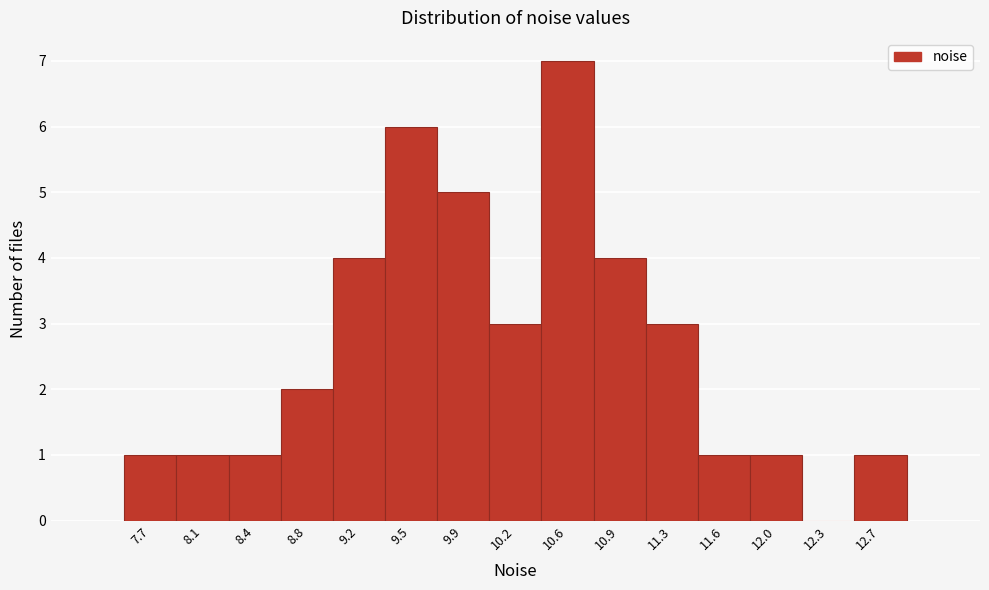

Reading right to left, what are all the values shown in this chart?

12.7=1	12.3=0	12.0=1	11.6=1	11.3=3	10.9=4	10.6=7	10.2=3	9.9=5	9.5=6	9.2=4	8.8=2	8.4=1	8.1=1	7.7=1